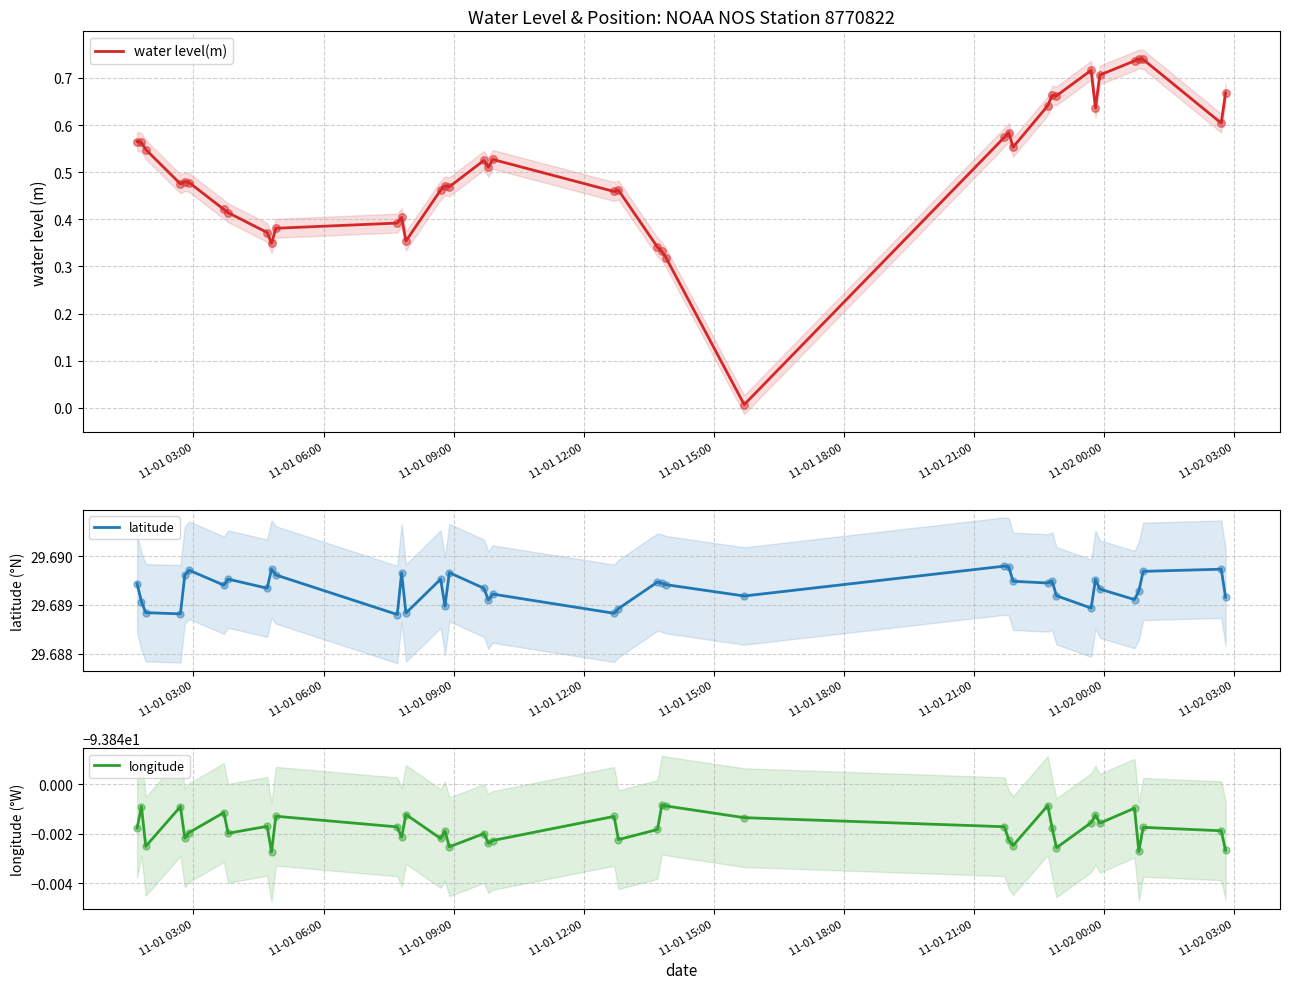

Is the value of latitude at 11 greater than the value of water level(m) at 29?

Yes